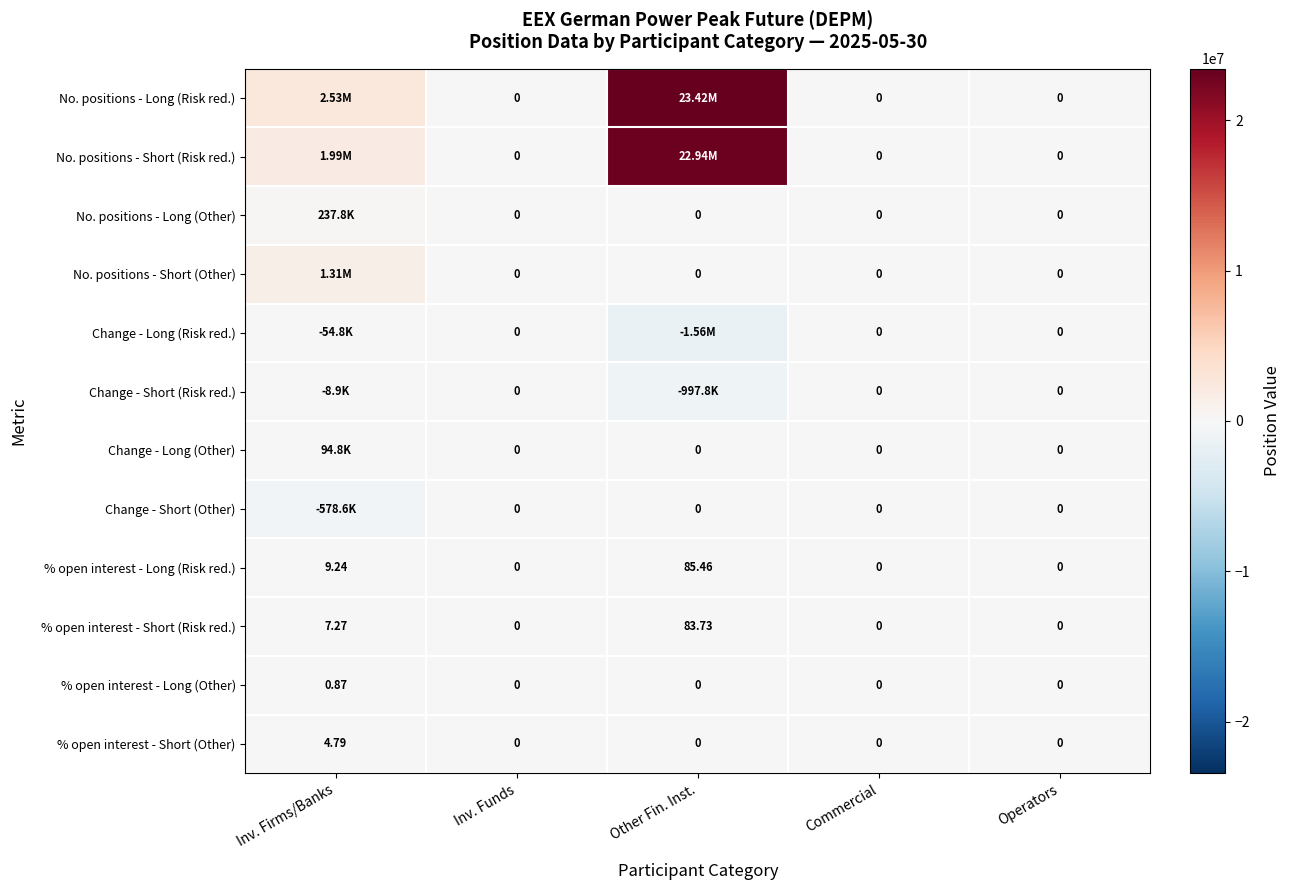

The value of % open interest - Long (Risk red.) at Inv. Firms/Banks is 6.3. True or false?

False